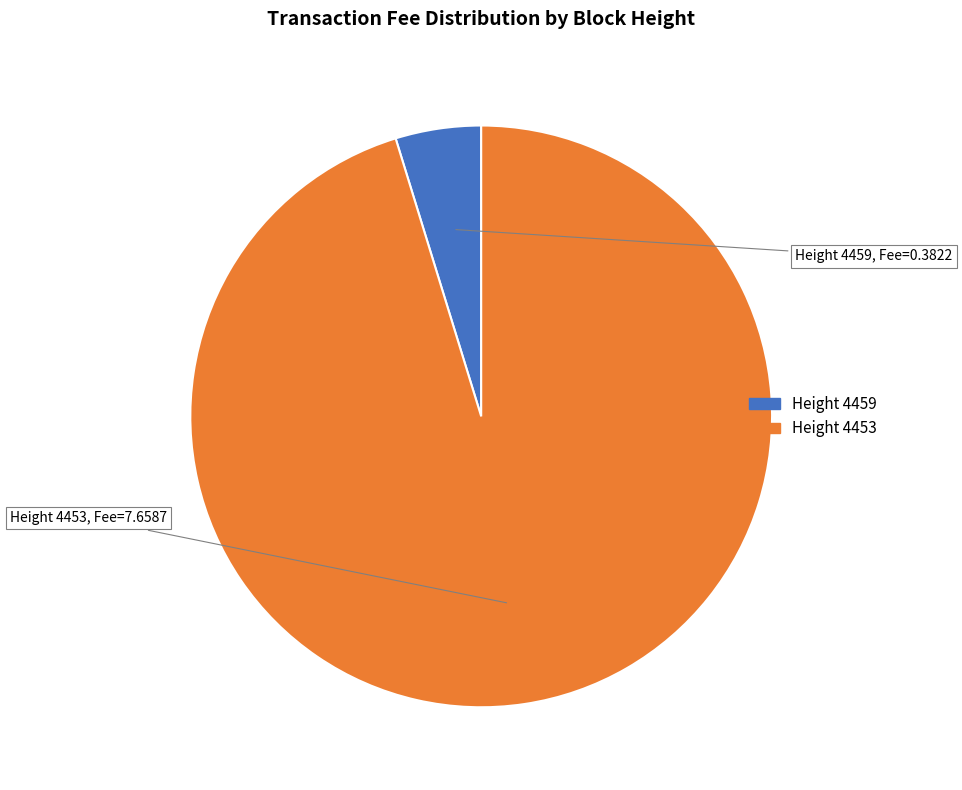

Which category has the biggest portion of the pie?

4453